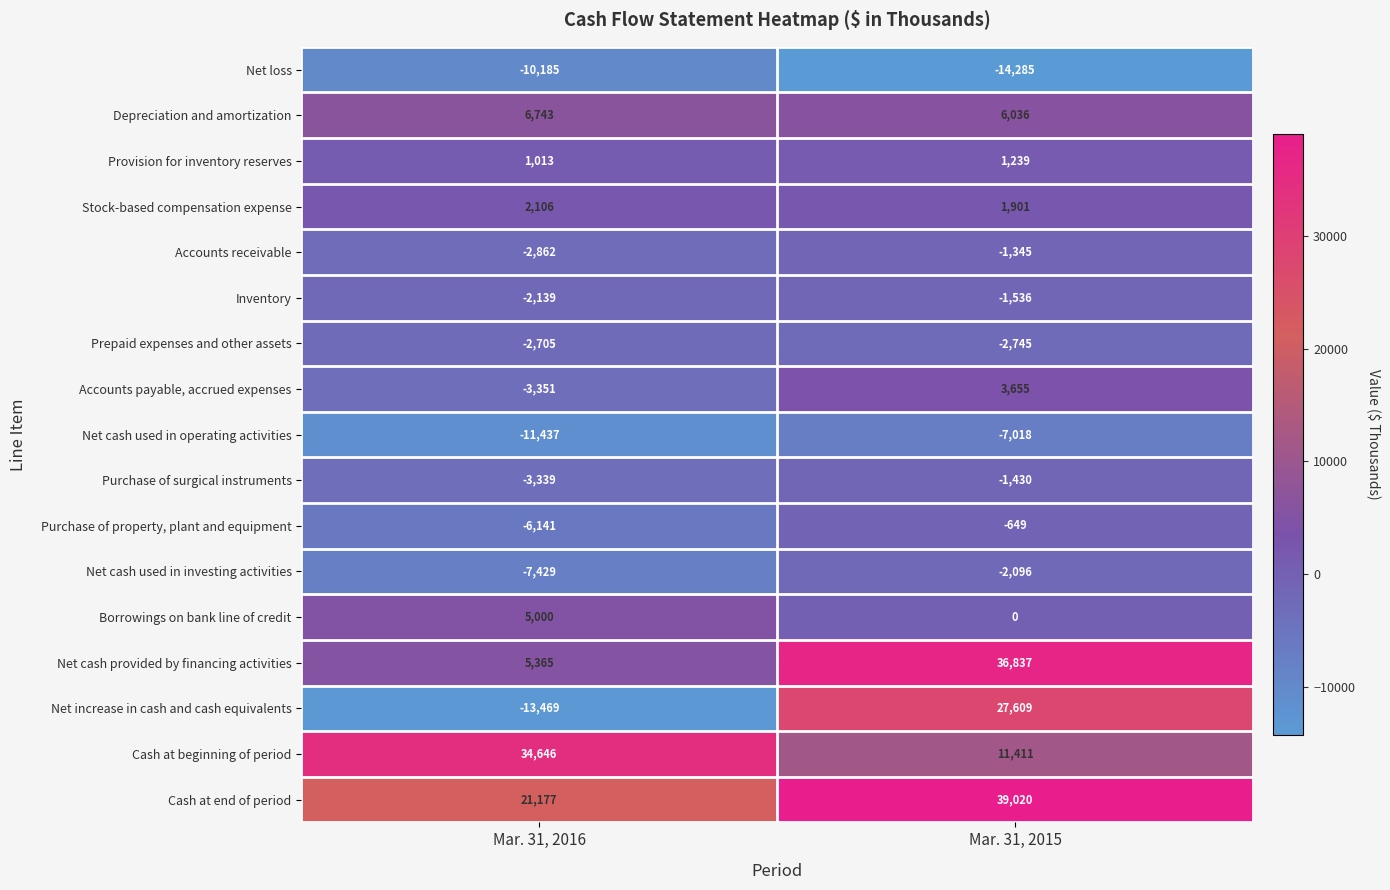

Where is Provision for inventory reserves nearest to the value 1126?

Mar. 31, 2016